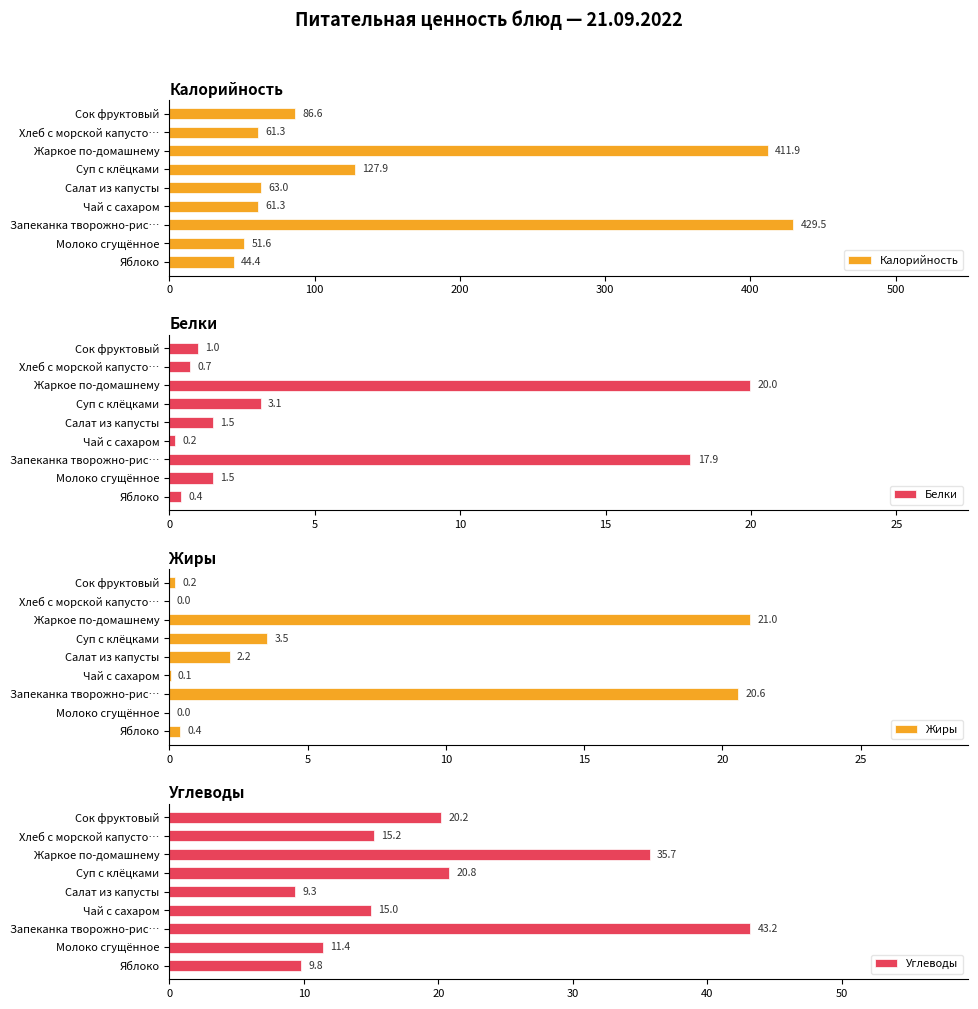

What is the average value of the Жиры series?

5.3